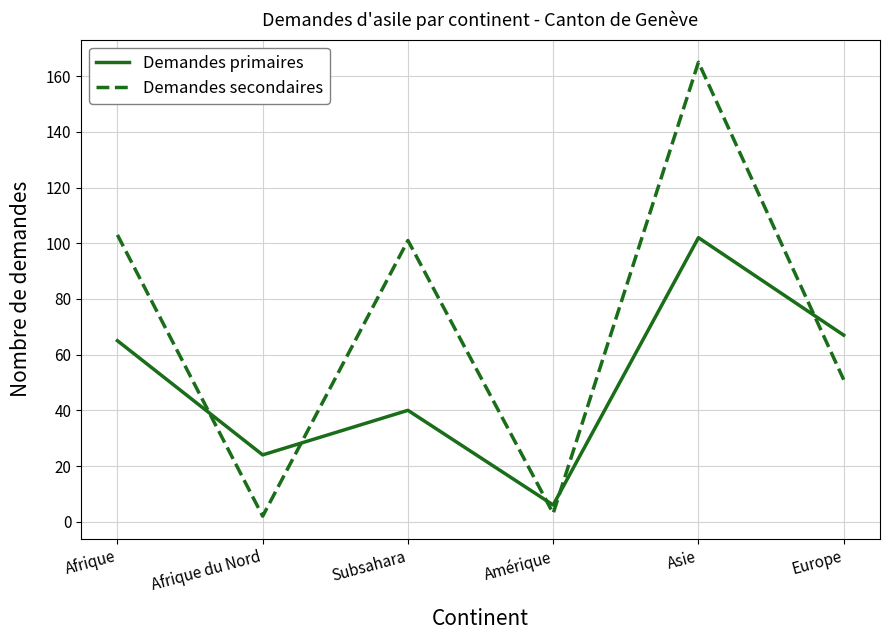

Count the number of data series in this chart.

2